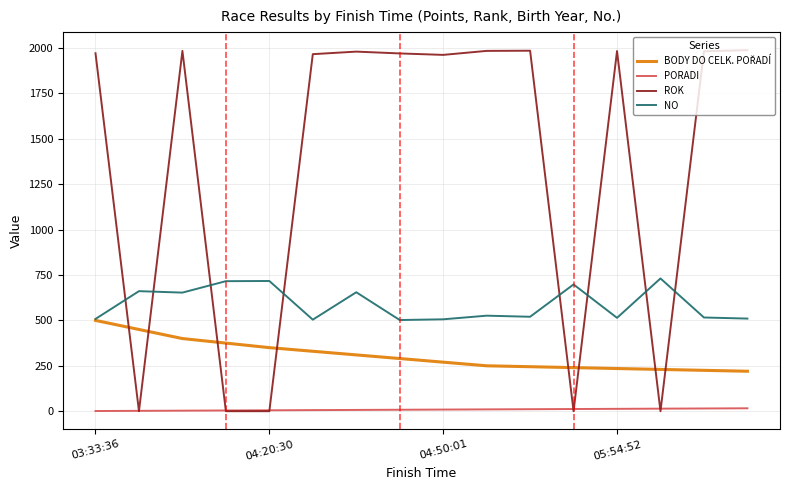

Which series has the largest range (max minus min)?

ROK